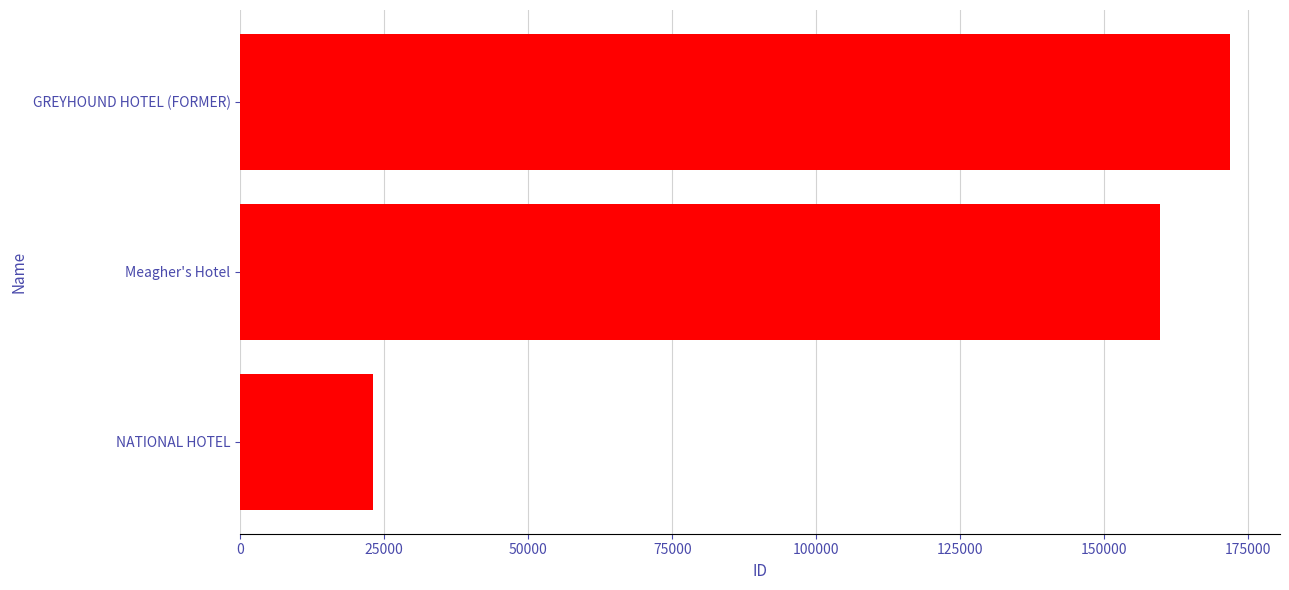

Where is the data nearest to the value 97515?

Meagher's Hotel